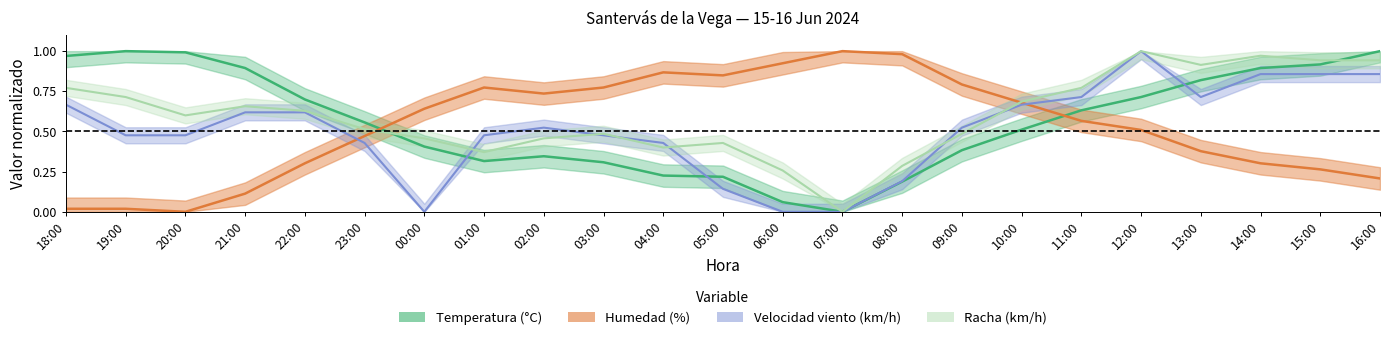

How many intersections are there between Velocidad viento (km/h) and Temperatura (°C)?

3